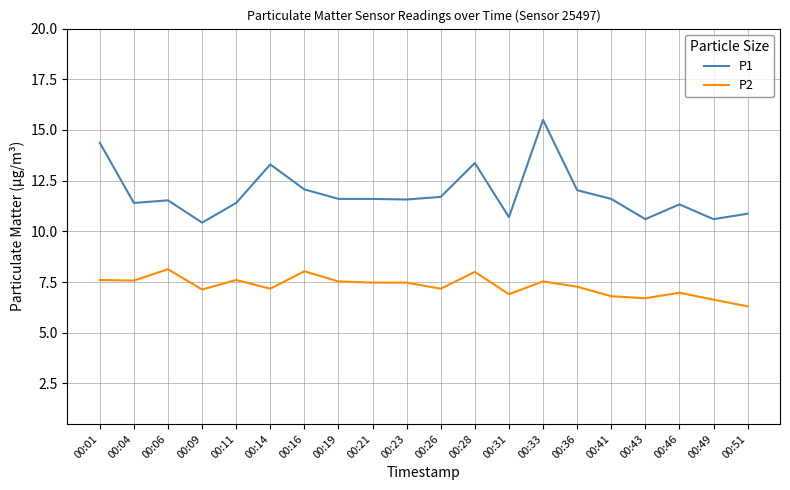

What is the difference between the maximum and minimum values in the P2 series?

1.8